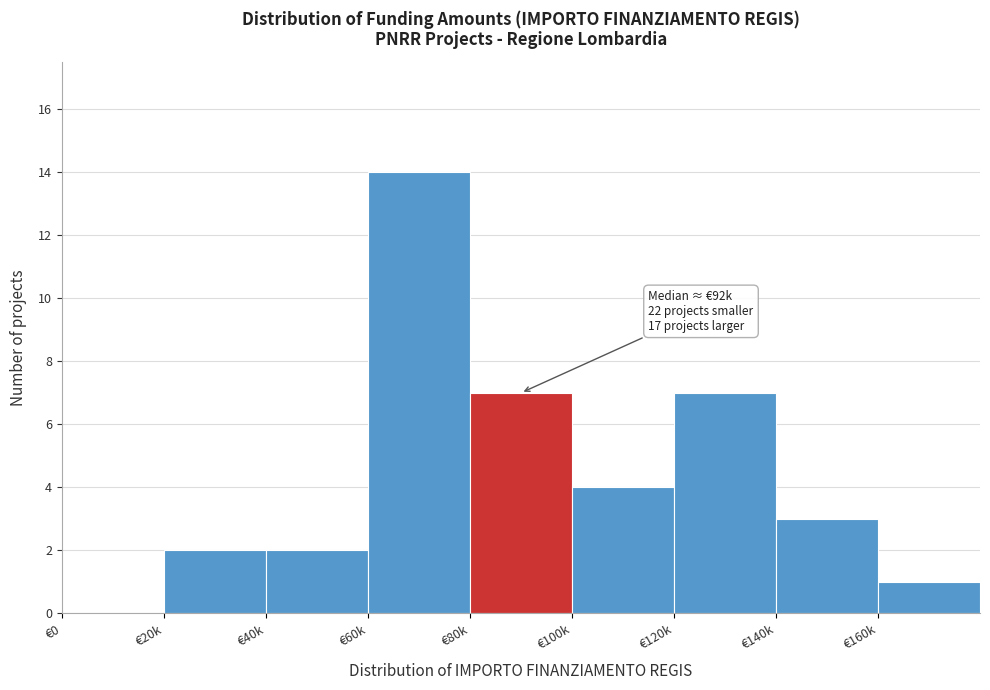

Reading right to left, extract all data points from this chart.

€160k=1	€140k=3	€120k=7	€100k=4	€80k=7	€60k=14	€40k=2	€20k=2	€0=0